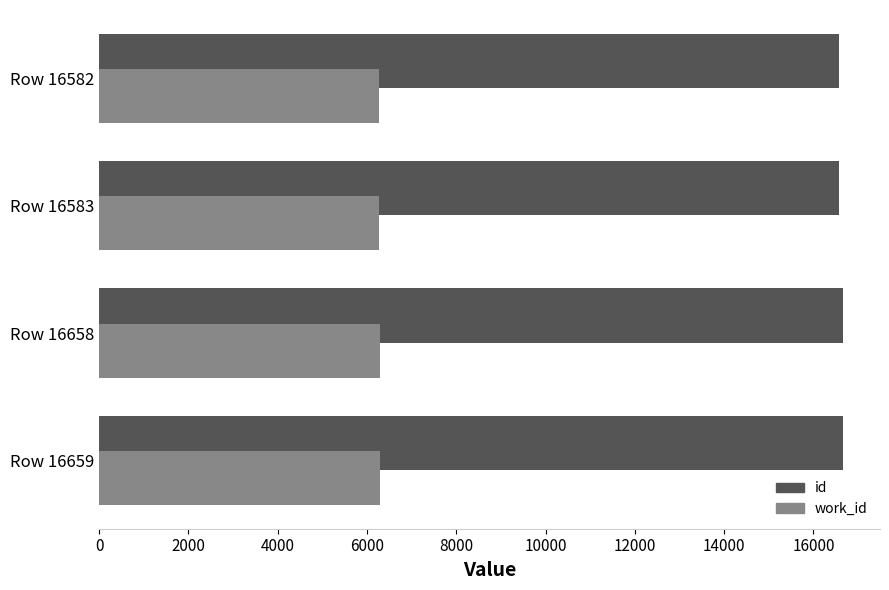

List the series in order of their overall mean, highest first.

id, work_id